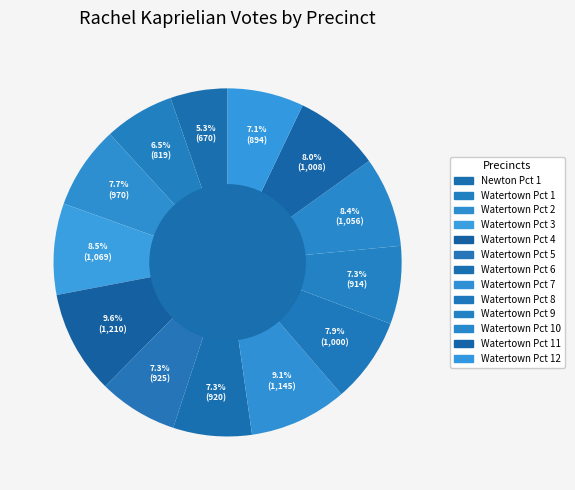

Count the number of slices in the pie.

13